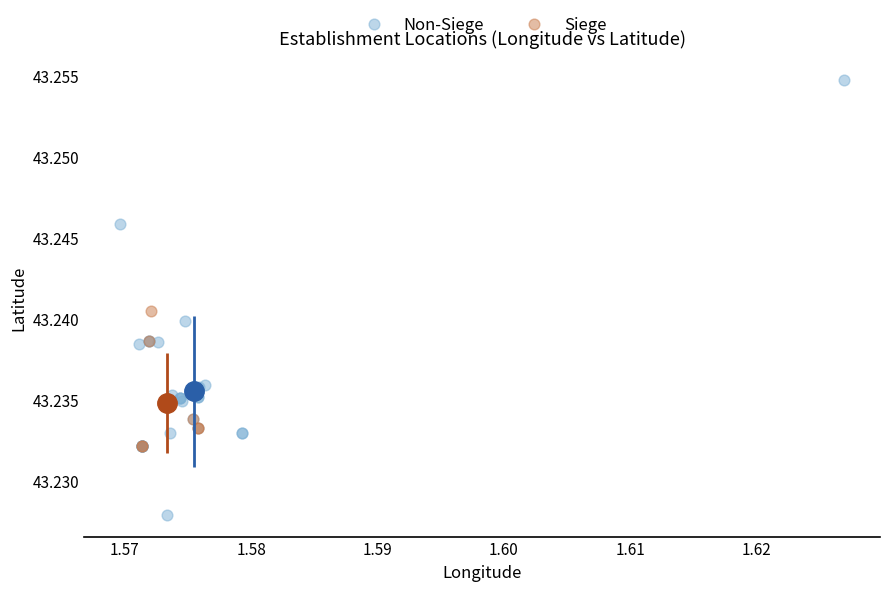

Which series reaches the minimum Y coordinate?

Non-Siege